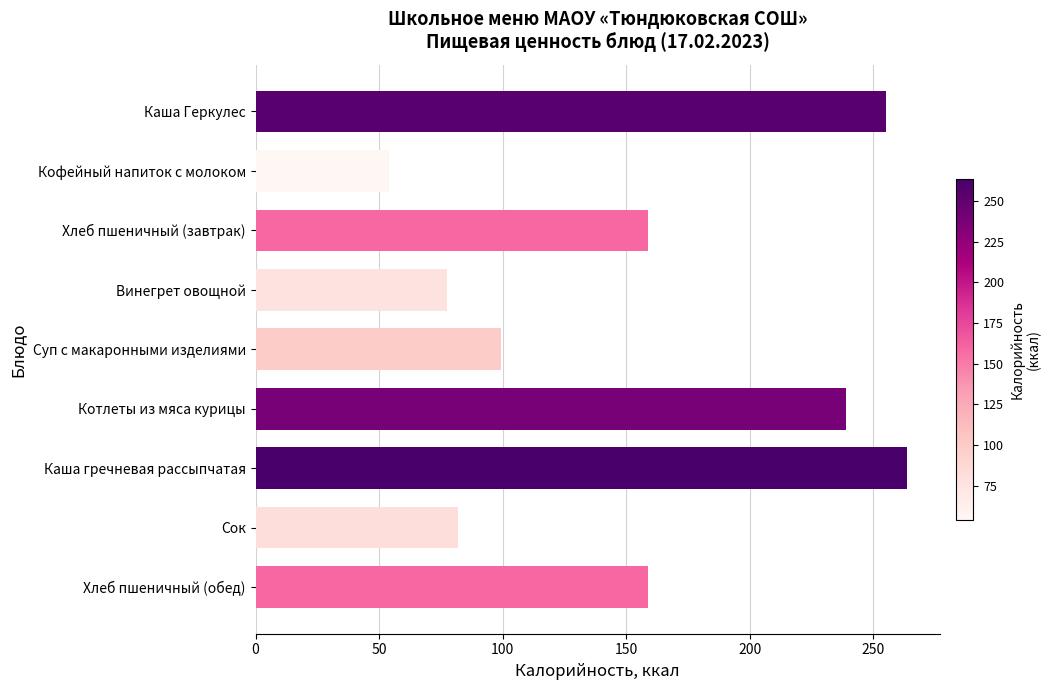

How many bars are there in total?

9